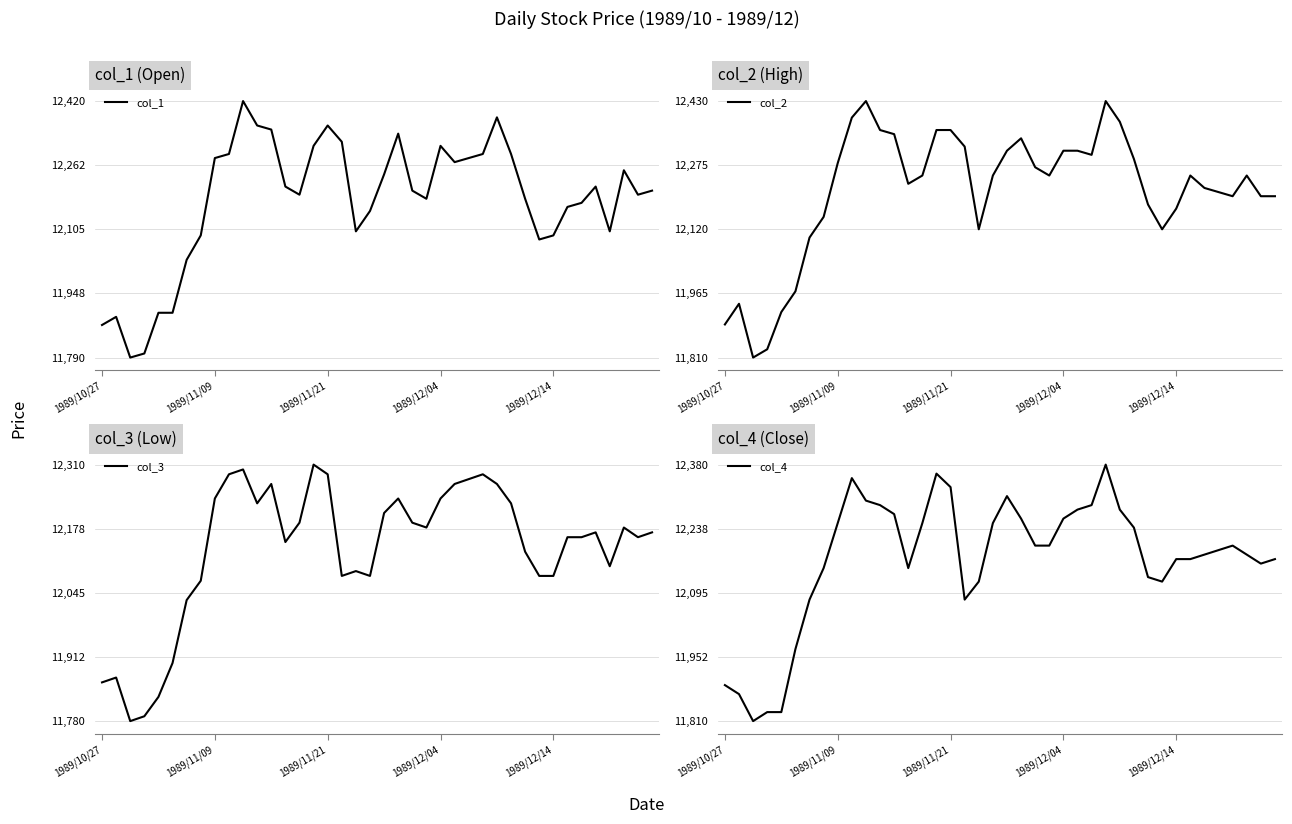

What is the maximum value for col_1?

12420